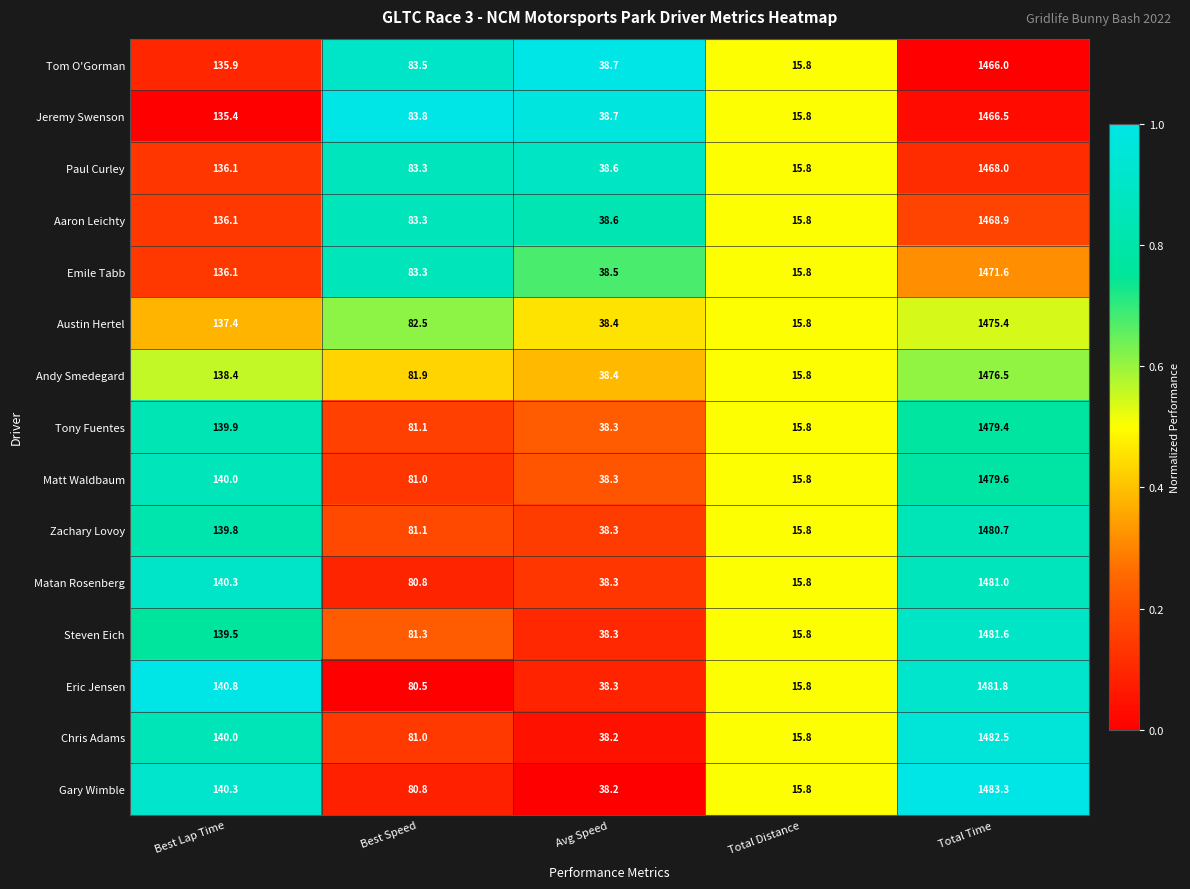

Rank the series by their maximum value, from highest to lowest.

Gary Wimble, Chris Adams, Eric Jensen, Steven Eich, Matan Rosenberg, Zachary Lovoy, Matt Waldbaum, Tony Fuentes, Andy Smedegard, Austin Hertel, Emile Tabb, Aaron Leichty, Paul Curley, Jeremy Swenson, Tom O'Gorman